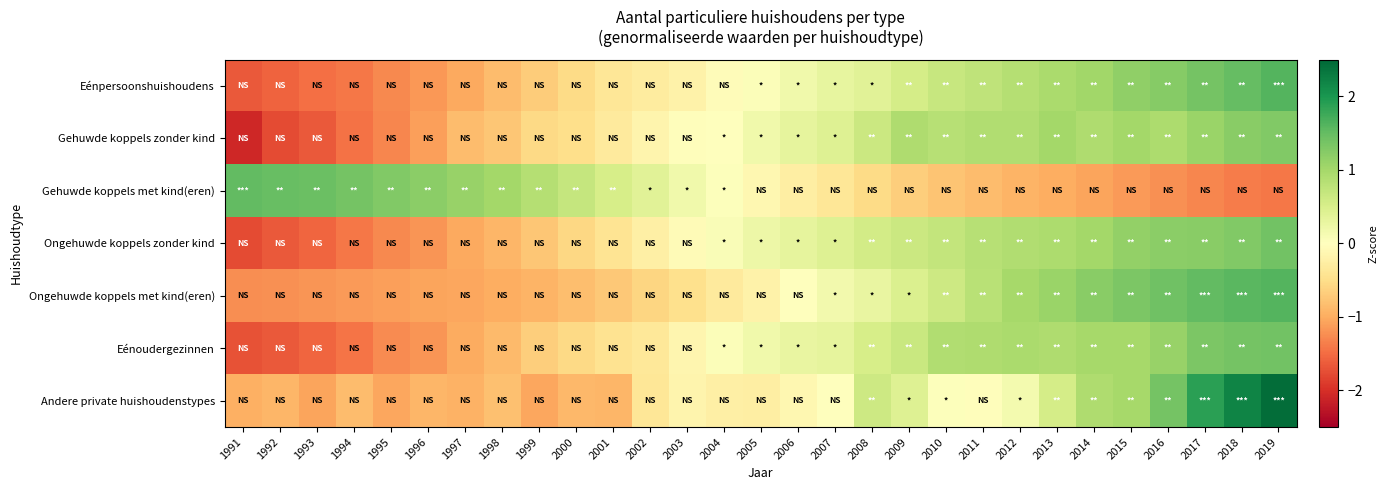

Reading left to right, list all the values displayed in this chart.

Eénpersoonshuishoudens: 1991=-1.6	1992=-1.6	1993=-1.5	1994=-1.4	1995=-1.3	1996=-1.2	1997=-1.0	1998=-0.8	1999=-0.7	2000=-0.5	2001=-0.4	2002=-0.3	2003=-0.2	2004=-0.1	2005=0.1	2006=0.2	2007=0.3	2008=0.4	2009=0.5	2010=0.7	2011=0.8	2012=0.8	2013=0.9	2014=1.0	2015=1.2	2016=1.2	2017=1.4	2018=1.5	2019=1.6
Gehuwde koppels zonder kind: 1991=-2.1	1992=-1.8	1993=-1.6	1994=-1.5	1995=-1.3	1996=-1.1	1997=-0.8	1998=-0.8	1999=-0.6	2000=-0.5	2001=-0.3	2002=-0.2	2003=-0.0	2004=0.0	2005=0.2	2006=0.3	2007=0.4	2008=0.6	2009=0.9	2010=0.8	2011=0.9	2012=0.9	2013=1.0	2014=0.9	2015=1.0	2016=0.9	2017=1.1	2018=1.2	2019=1.3
Gehuwde koppels met kind(eren): 1991=1.5	1992=1.5	1993=1.5	1994=1.4	1995=1.3	1996=1.2	1997=1.1	1998=1.0	1999=0.8	2000=0.7	2001=0.5	2002=0.4	2003=0.2	2004=0.0	2005=-0.1	2006=-0.3	2007=-0.4	2008=-0.5	2009=-0.7	2010=-0.8	2011=-0.8	2012=-0.9	2013=-1.0	2014=-1.1	2015=-1.1	2016=-1.2	2017=-1.3	2018=-1.4	2019=-1.4
Ongehuwde koppels zonder kind: 1991=-1.8	1992=-1.6	1993=-1.6	1994=-1.4	1995=-1.3	1996=-1.2	1997=-1.0	1998=-0.9	1999=-0.8	2000=-0.6	2001=-0.4	2002=-0.3	2003=-0.1	2004=0.1	2005=0.2	2006=0.3	2007=0.4	2008=0.6	2009=0.6	2010=0.7	2011=0.8	2012=0.9	2013=0.9	2014=1.0	2015=1.1	2016=1.2	2017=1.2	2018=1.3	2019=1.4
Ongehuwde koppels met kind(eren): 1991=-1.2	1992=-1.2	1993=-1.2	1994=-1.1	1995=-1.1	1996=-1.1	1997=-1.0	1998=-1.0	1999=-0.9	2000=-0.8	2001=-0.7	2002=-0.6	2003=-0.5	2004=-0.3	2005=-0.2	2006=-0.0	2007=0.2	2008=0.3	2009=0.5	2010=0.6	2011=0.8	2012=1.0	2013=1.1	2014=1.2	2015=1.3	2016=1.4	2017=1.5	2018=1.6	2019=1.6
Eénoudergezinnen: 1991=-1.7	1992=-1.7	1993=-1.6	1994=-1.4	1995=-1.3	1996=-1.2	1997=-1.0	1998=-0.9	1999=-0.7	2000=-0.6	2001=-0.4	2002=-0.4	2003=-0.1	2004=0.1	2005=0.2	2006=0.3	2007=0.3	2008=0.5	2009=0.7	2010=0.9	2011=0.9	2012=1.0	2013=0.9	2014=1.0	2015=1.0	2016=1.1	2017=1.3	2018=1.4	2019=1.4
Andere private huishoudenstypes: 1991=-1.0	1992=-0.9	1993=-1.1	1994=-0.9	1995=-1.0	1996=-0.9	1997=-0.9	1998=-0.8	1999=-1.0	2000=-0.9	2001=-0.9	2002=-0.4	2003=-0.2	2004=-0.3	2005=-0.3	2006=-0.1	2007=-0.0	2008=0.6	2009=0.4	2010=0.0	2011=-0.0	2012=0.2	2013=0.5	2014=0.9	2015=1.0	2016=1.4	2017=1.9	2018=2.2	2019=2.4